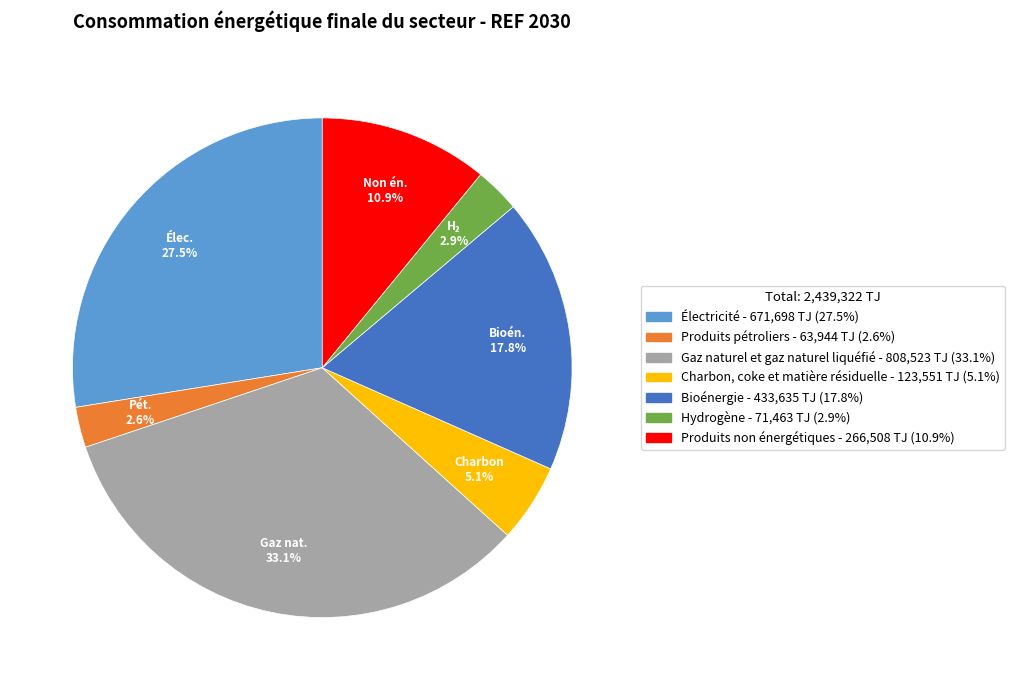

To the nearest percent, what is the average slice percentage?

14%